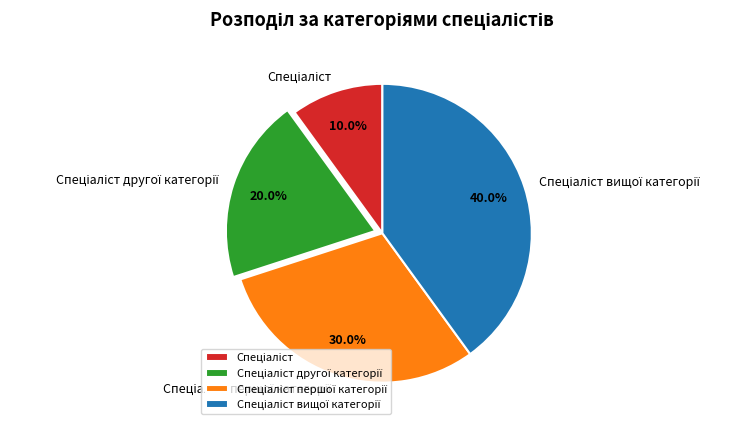

Count the number of slices in the pie.

4